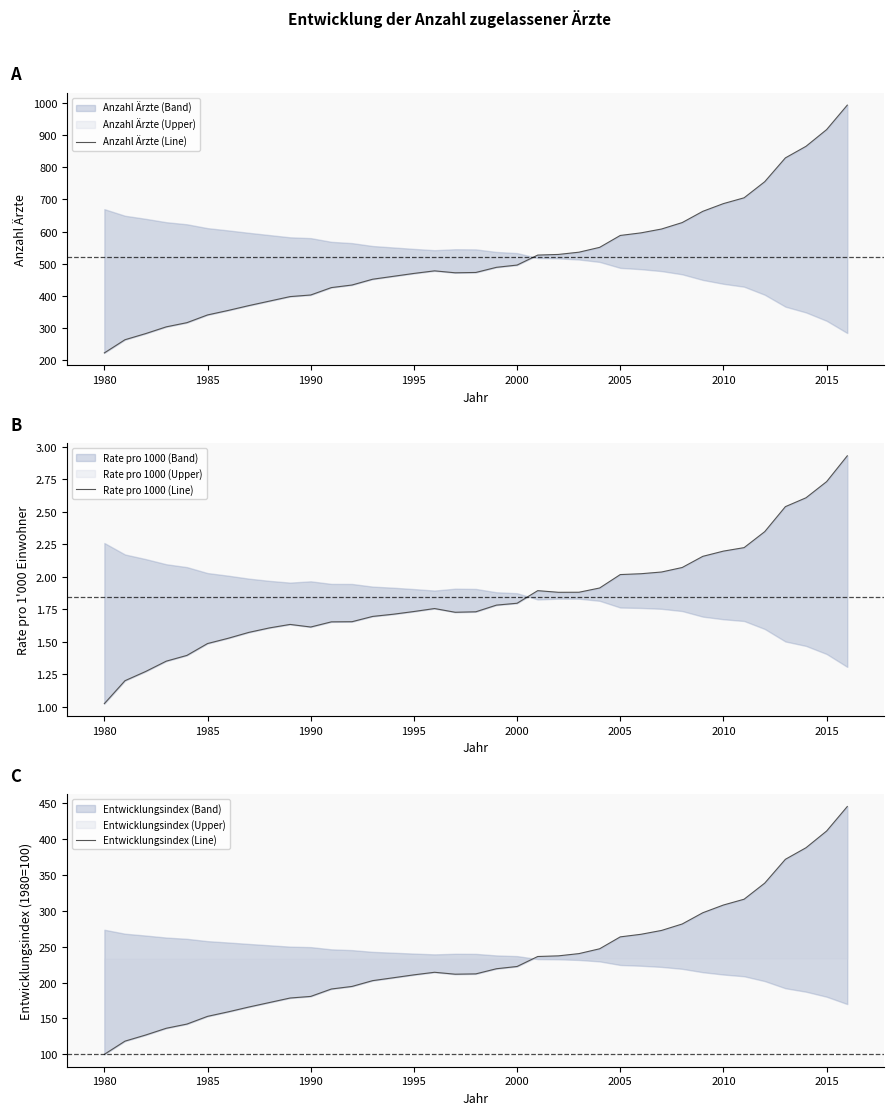

What is the difference between the maximum and minimum values in the Anzahl Ärzte (Line) series?

770.0